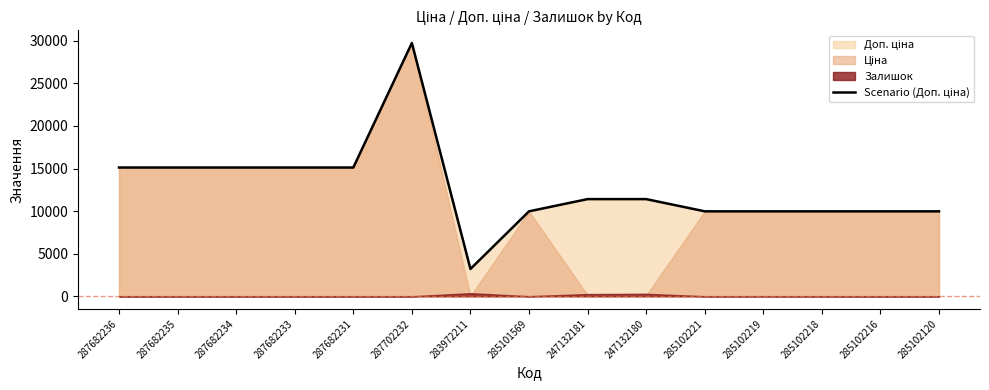

Reading right to left, extract all data points from this chart.

9975.0	9975.0	9975.0	9975.0	9975.0	11410.0	11410.0	9975.0	3205.0	29747.2	15120.0	15120.0	15120.0	15120.0	15120.0